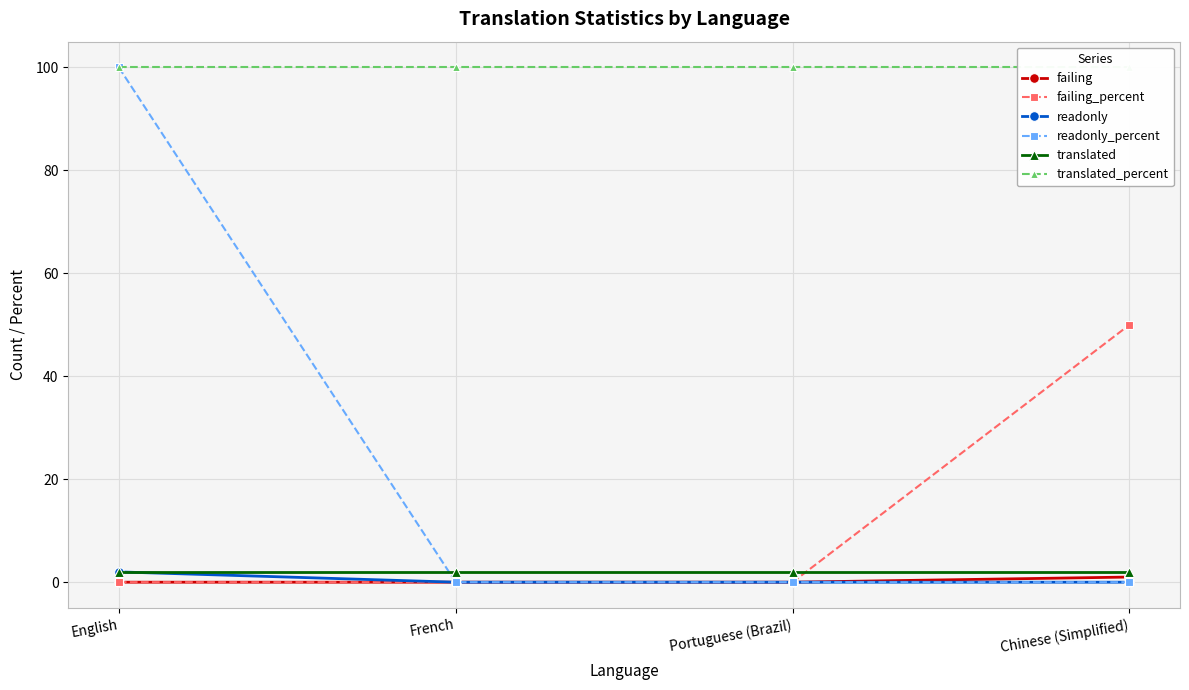

How many lines are shown in the chart?

6